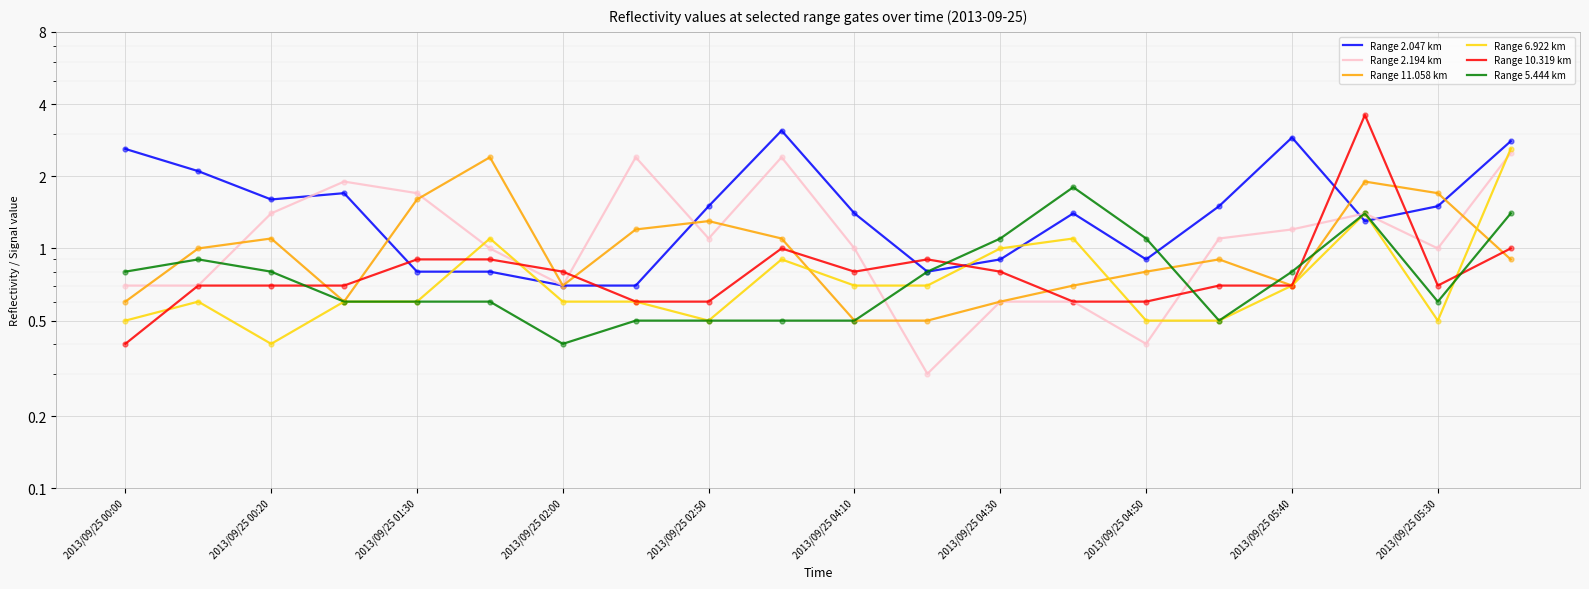

Which series has the largest total across all categories?

Range 2.047 km